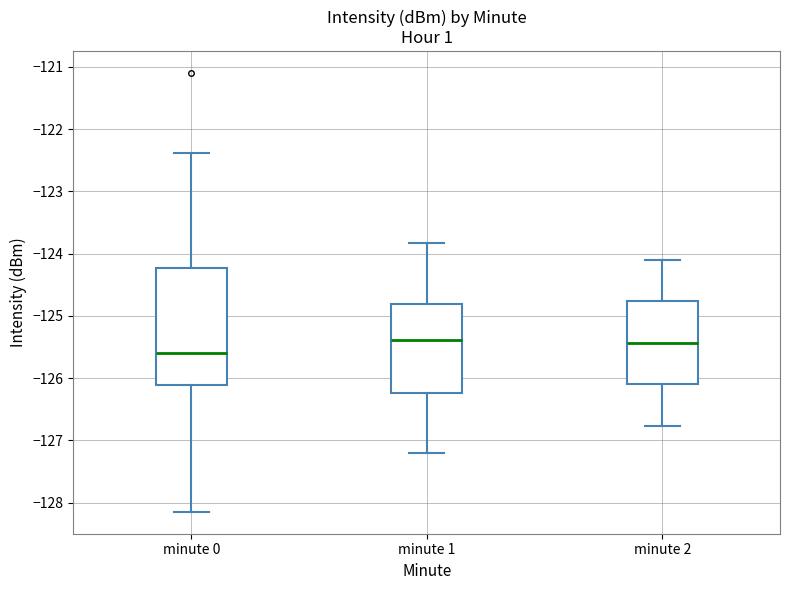

Which box is the tallest, from its lower edge to its upper edge?

minute 0